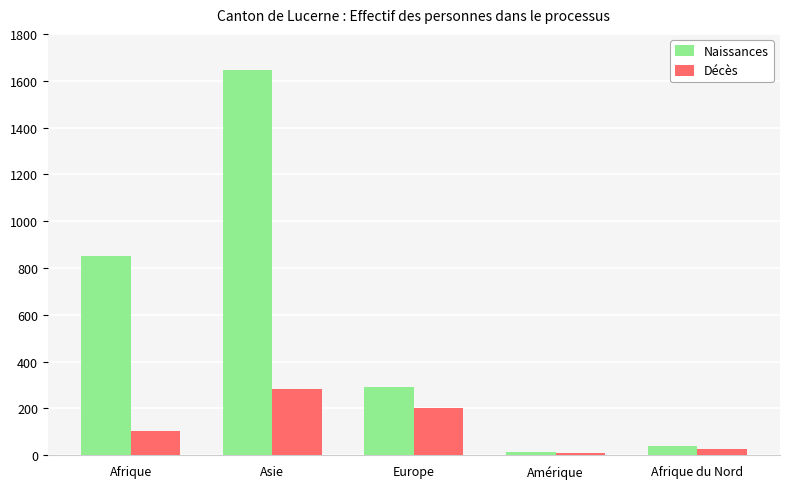

What position from the right is Afrique?

5